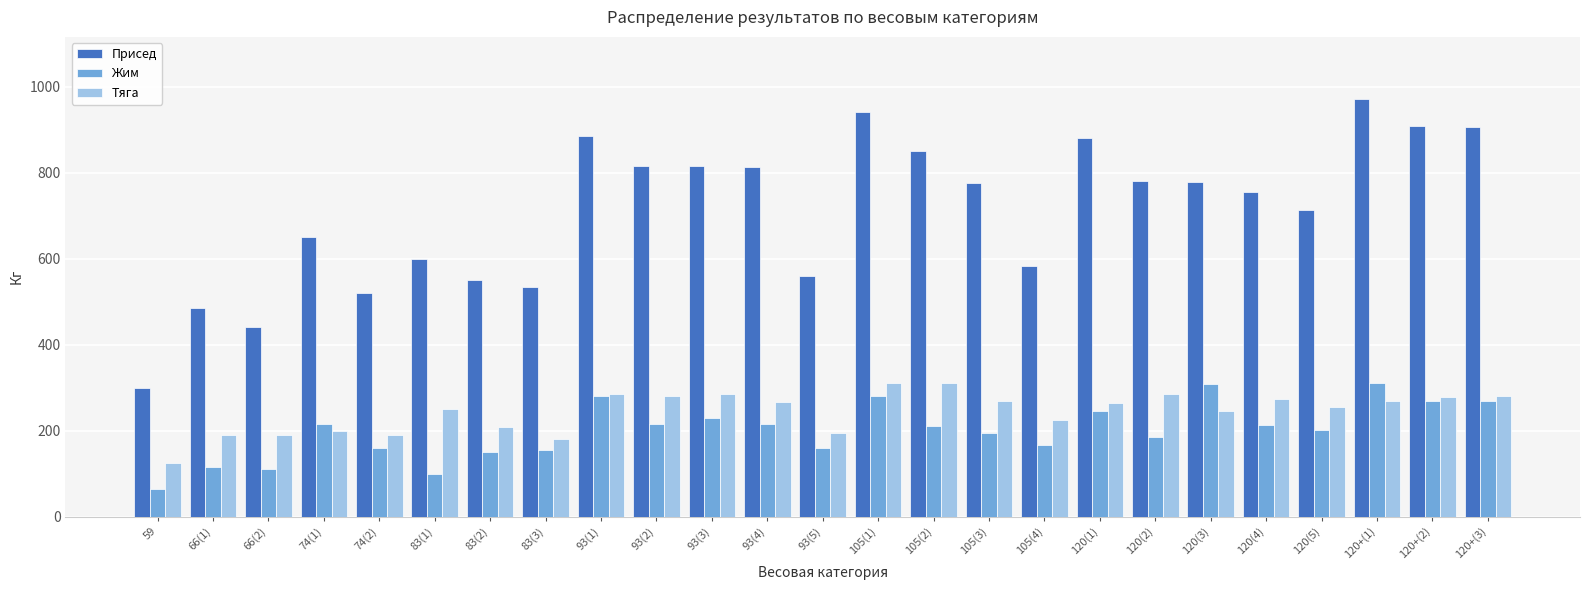

At how many categories does at least one series exceed 928?

2